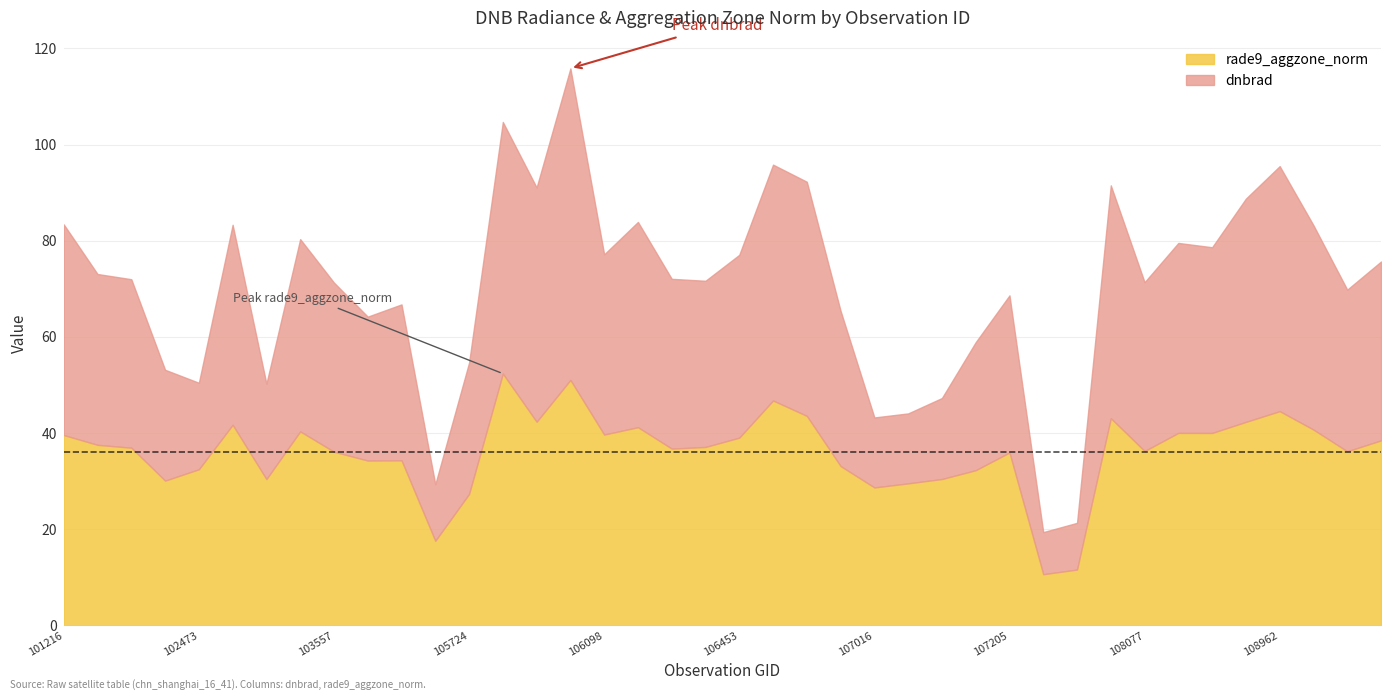

The rade9_aggzone_norm series shows 30.4 at 103201. True or false?

True